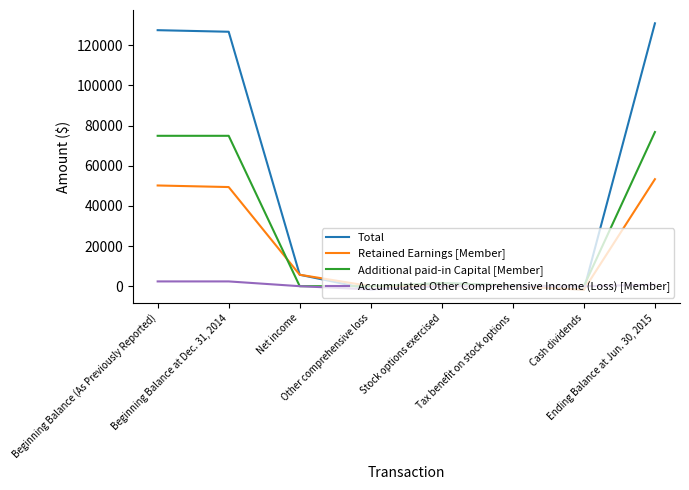

Which series has the largest total across all categories?

Total